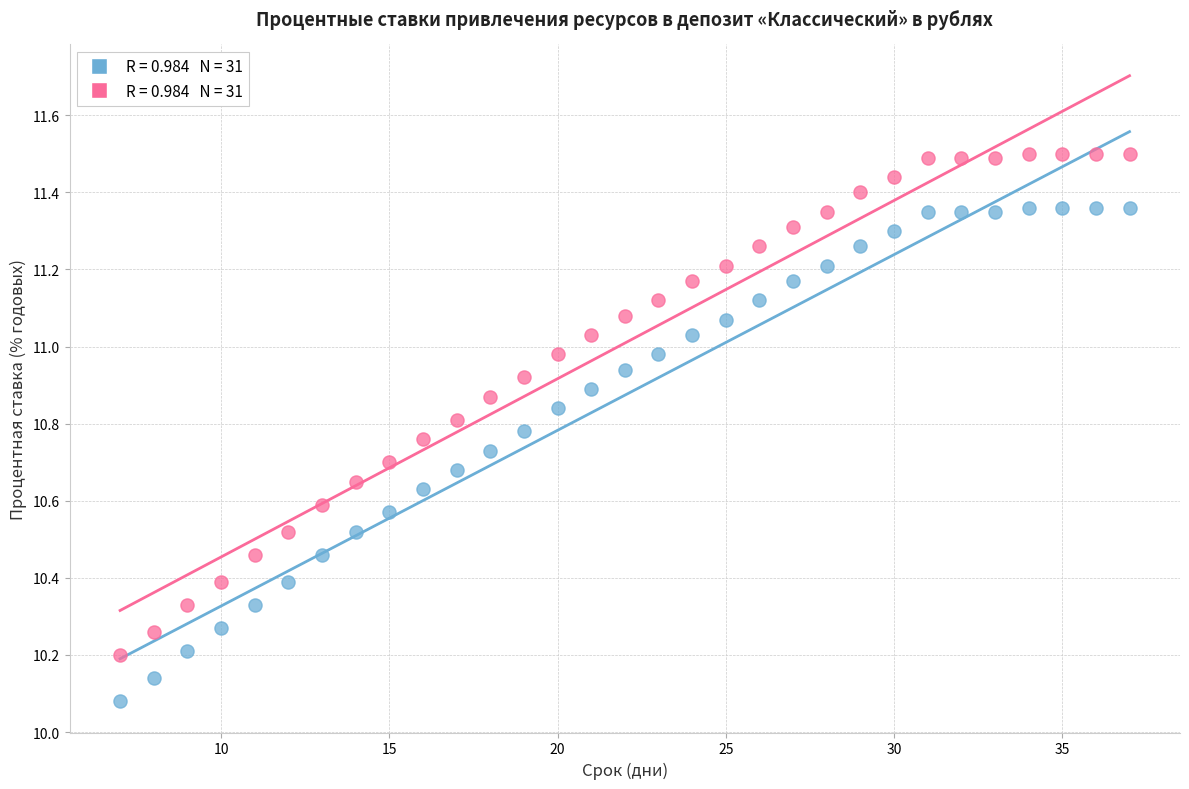

Across all data points, what is the range of Y values (max minus min)?

1.4